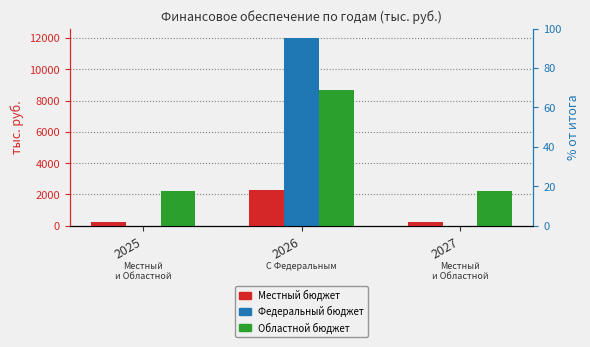

Which series has the largest total across all categories?

Областной бюджет